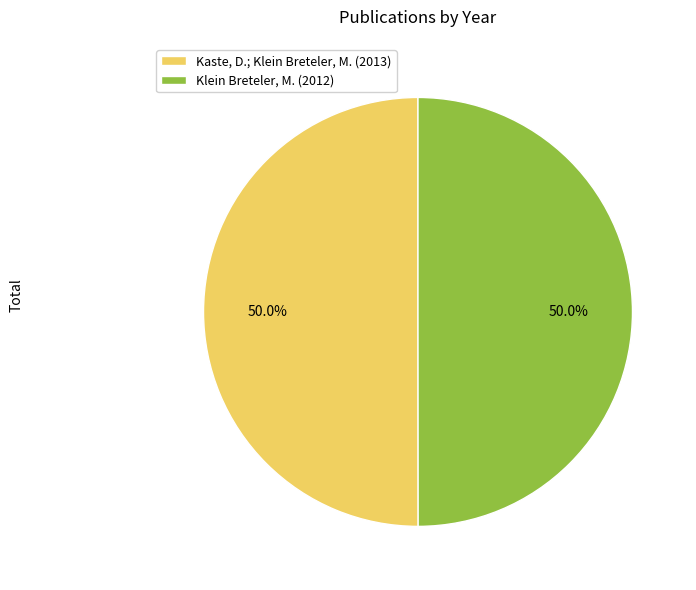

What percentage do Kaste, D.; Klein Breteler, M. (2013) and Klein Breteler, M. (2012) together represent?

100.0%